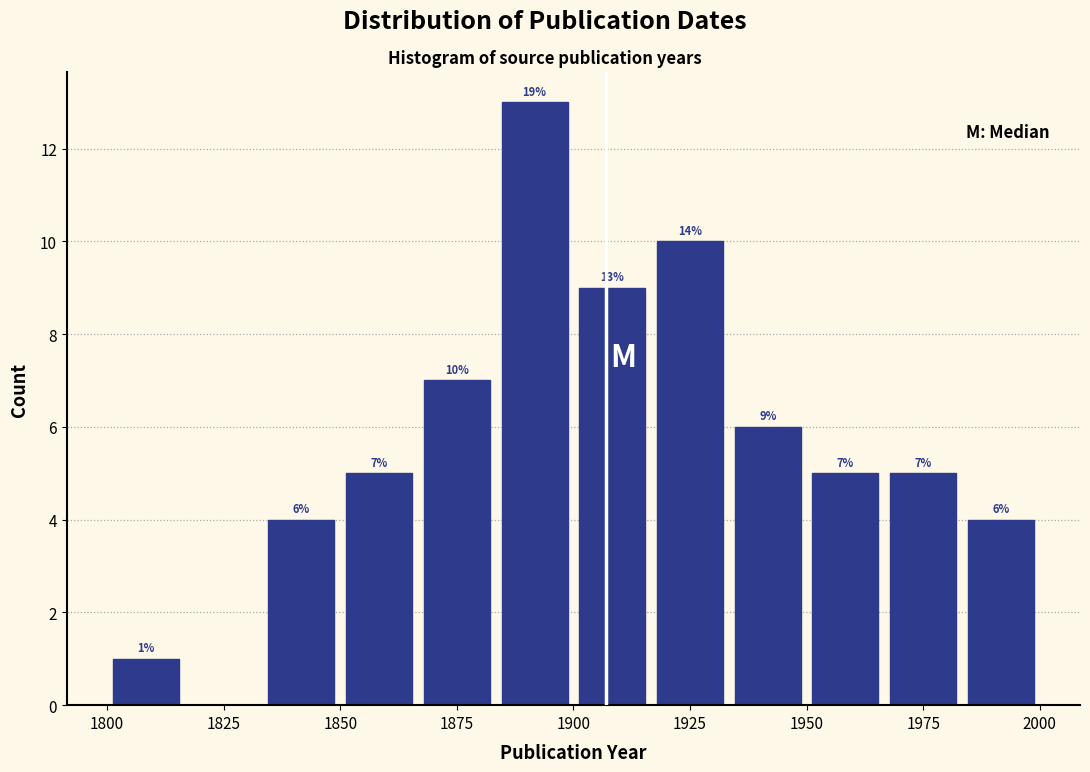

Around what value on the x-axis is the tallest bar? Give the approximate position of its centre, as read against the axis.

1890